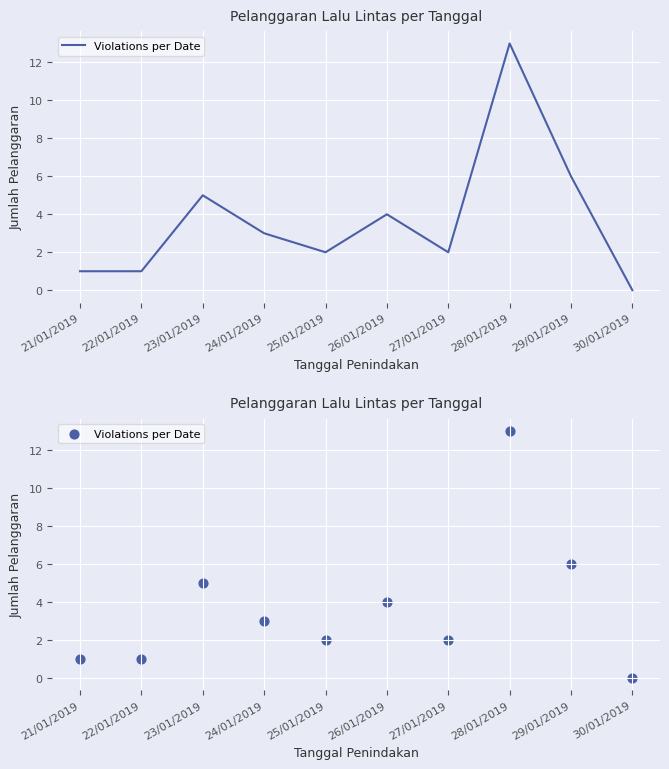

Between 22/01/2019 and 24/01/2019, which is larger?

24/01/2019